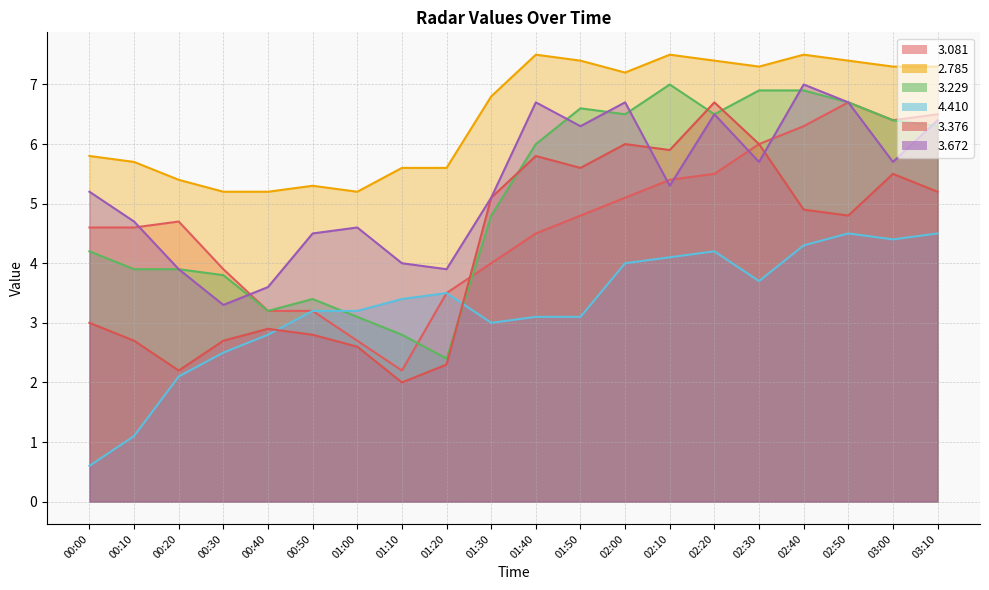

How many interior local valleys does the   4.410 series have?

3